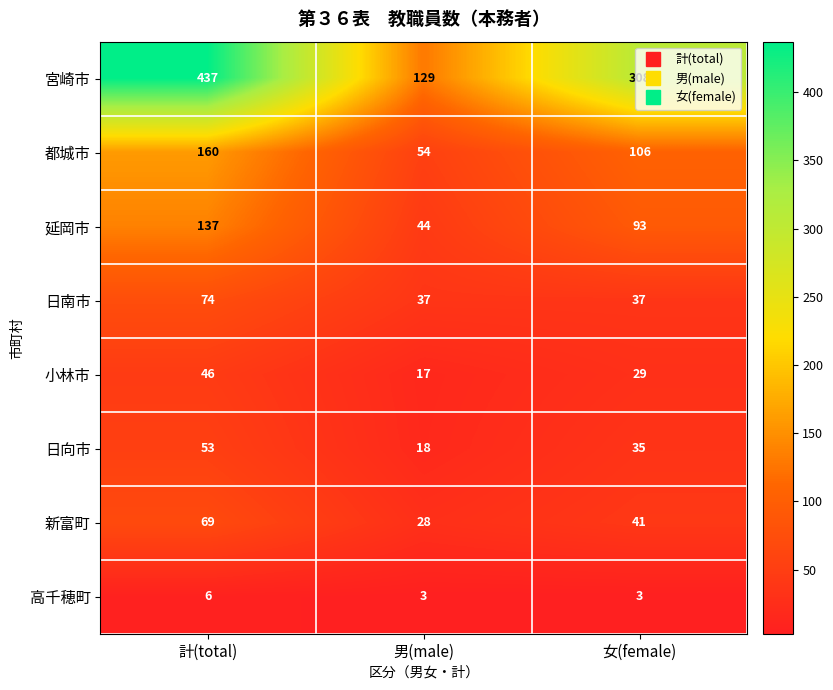

Read the 延岡市 value at 計(total), to the nearest 10.

140